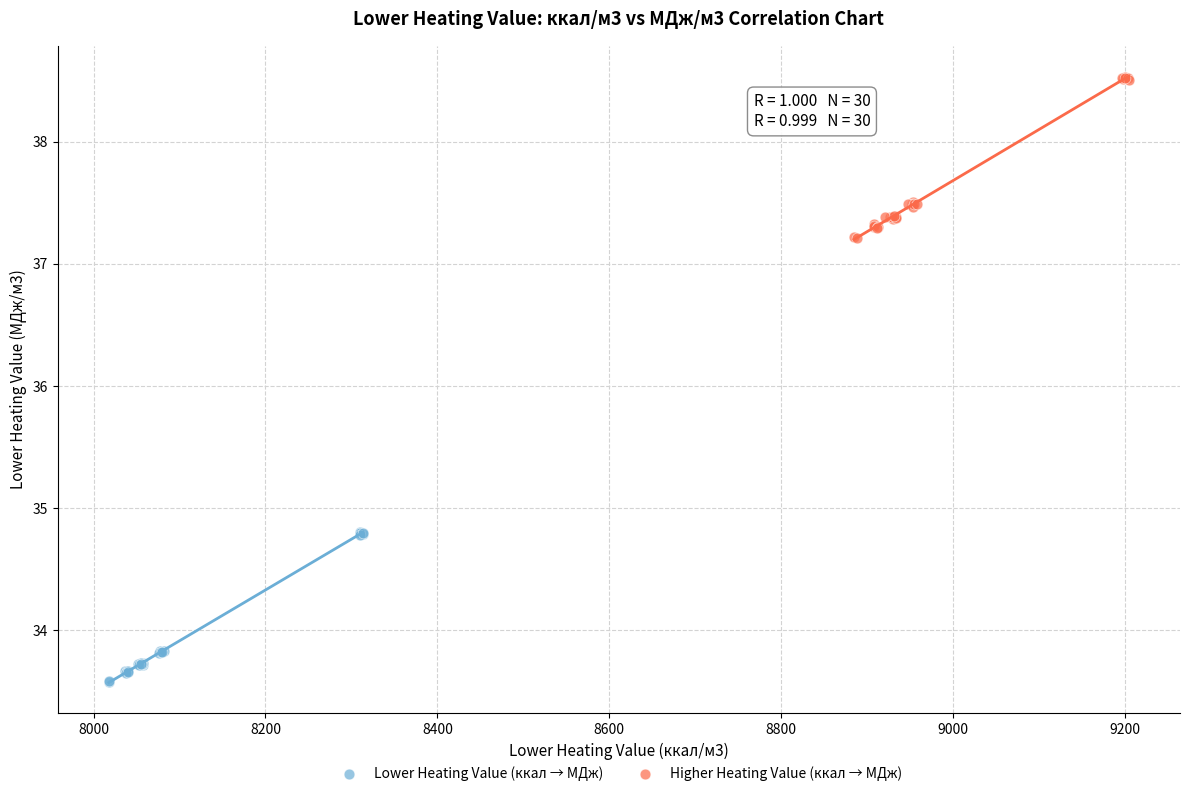

What are all the series names shown in the legend?

Lower Heating Value (ккал → МДж), Higher Heating Value (ккал → МДж)